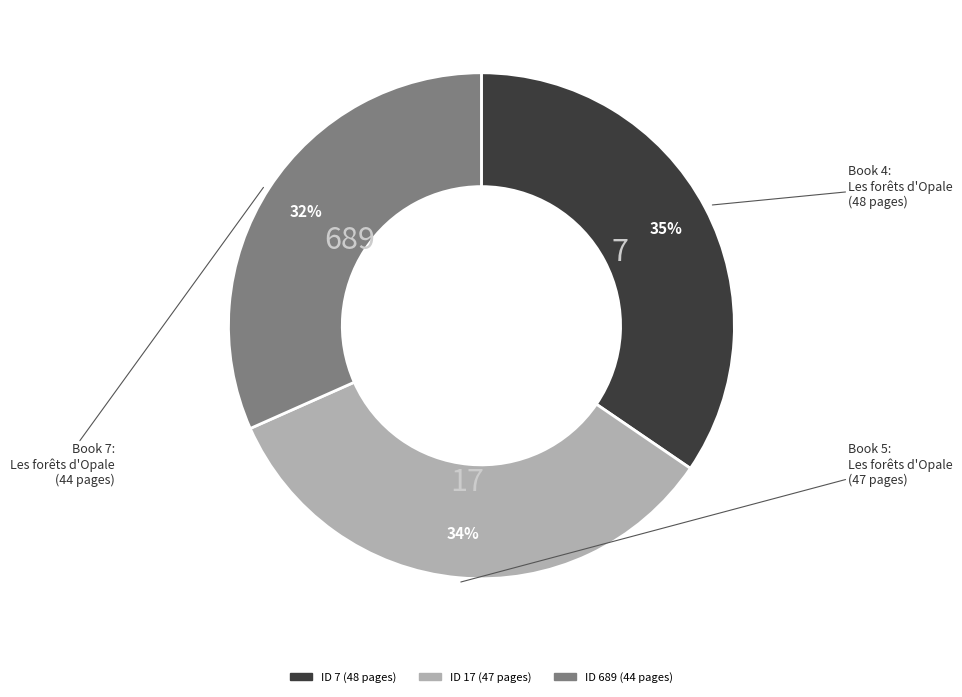

To the nearest percent, what is the average slice percentage?

33%